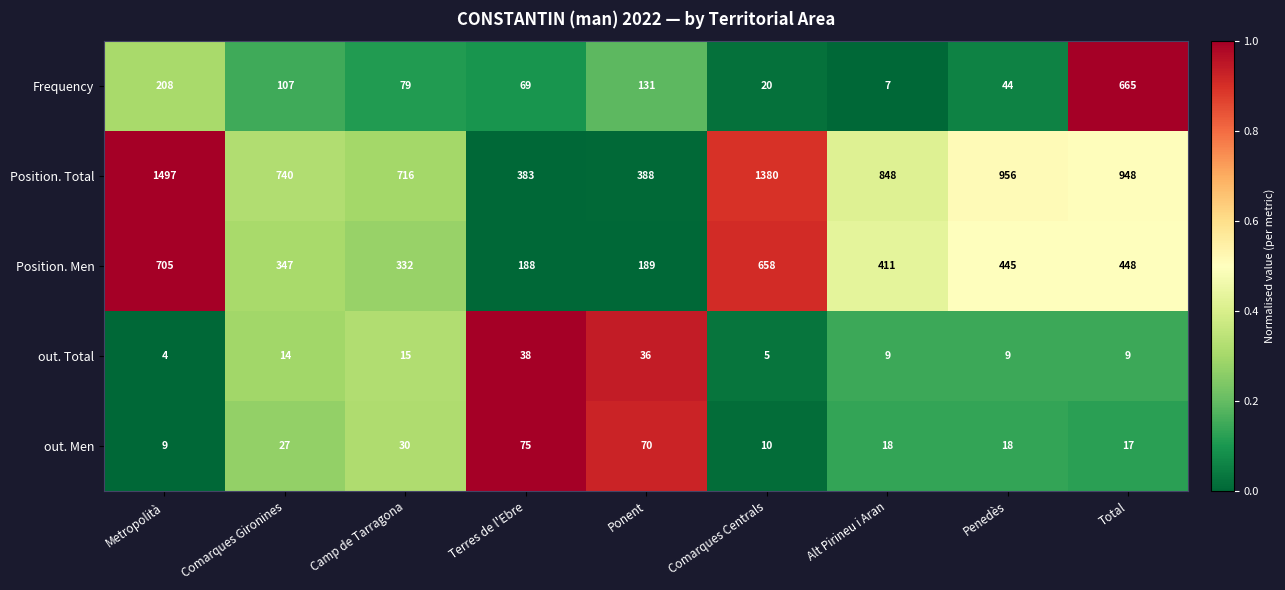

Where does the Position. Total series first go above 848?

Metropolità